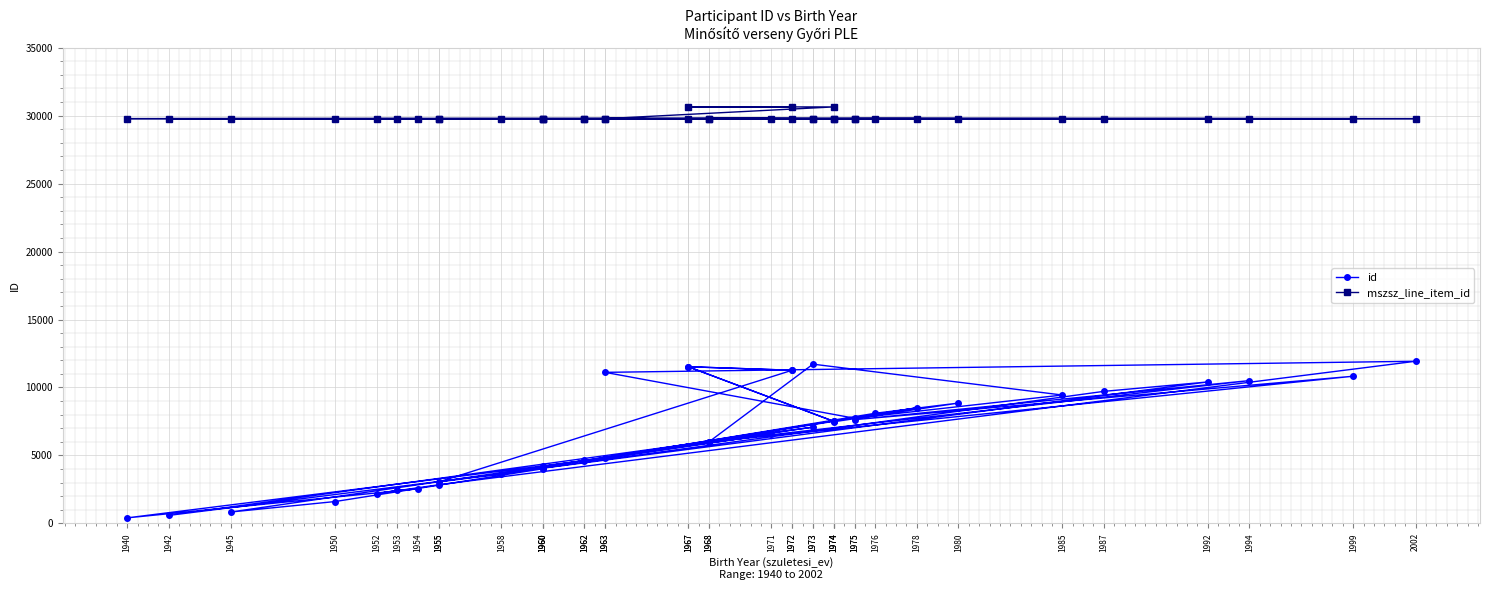

True or false: mszsz_line_item_id and id cross at least once.

False